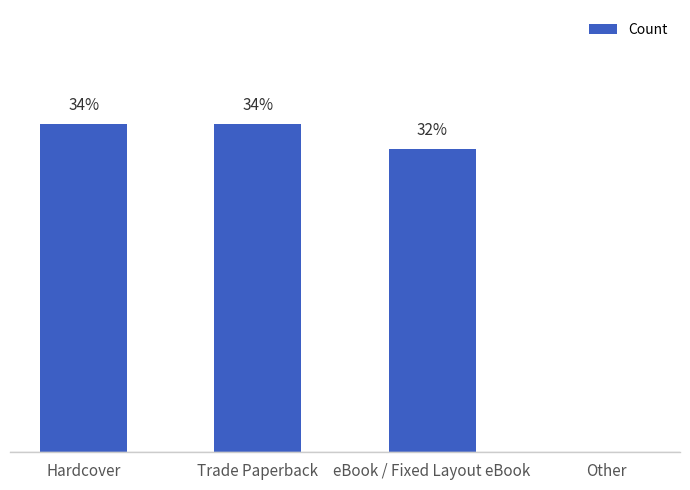

What is the sum of all values?

100.0